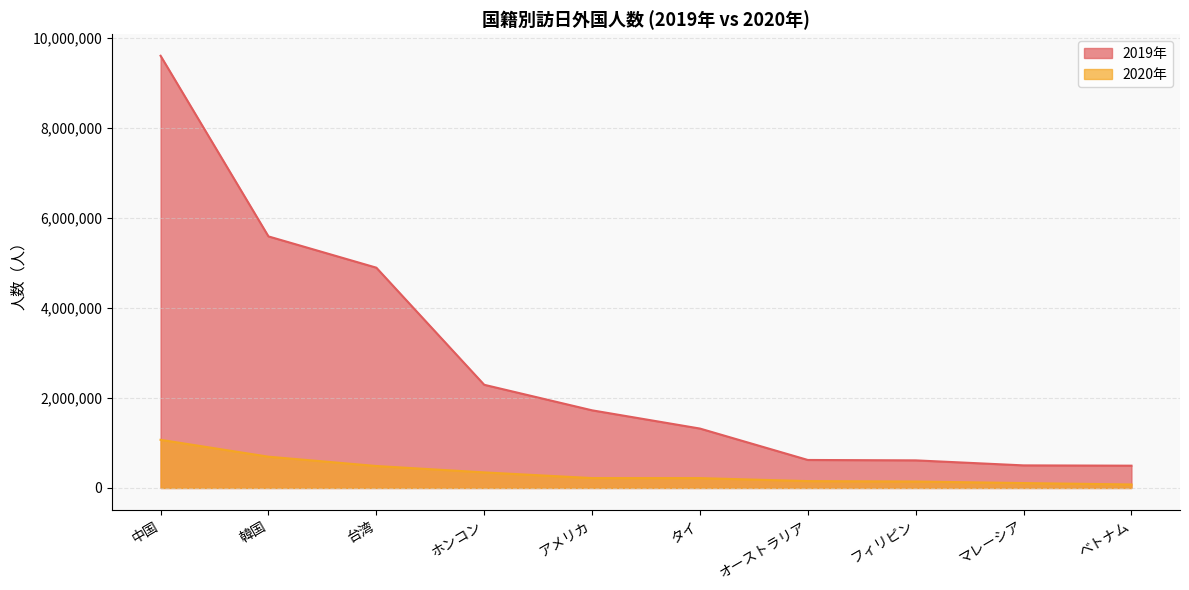

What is the label of the 8th point from the left?

フィリピン